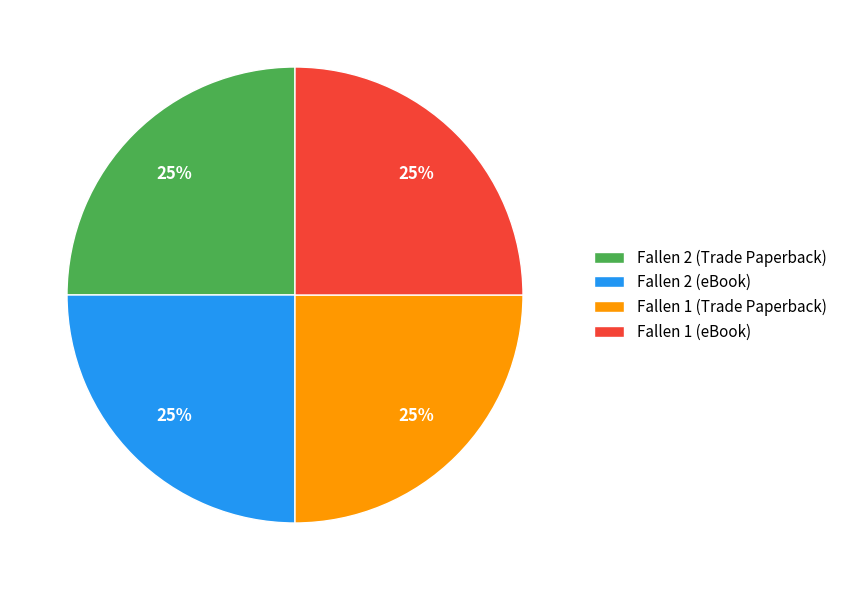

To the nearest percent, what portion does Fallen 2 (eBook) represent?

25%